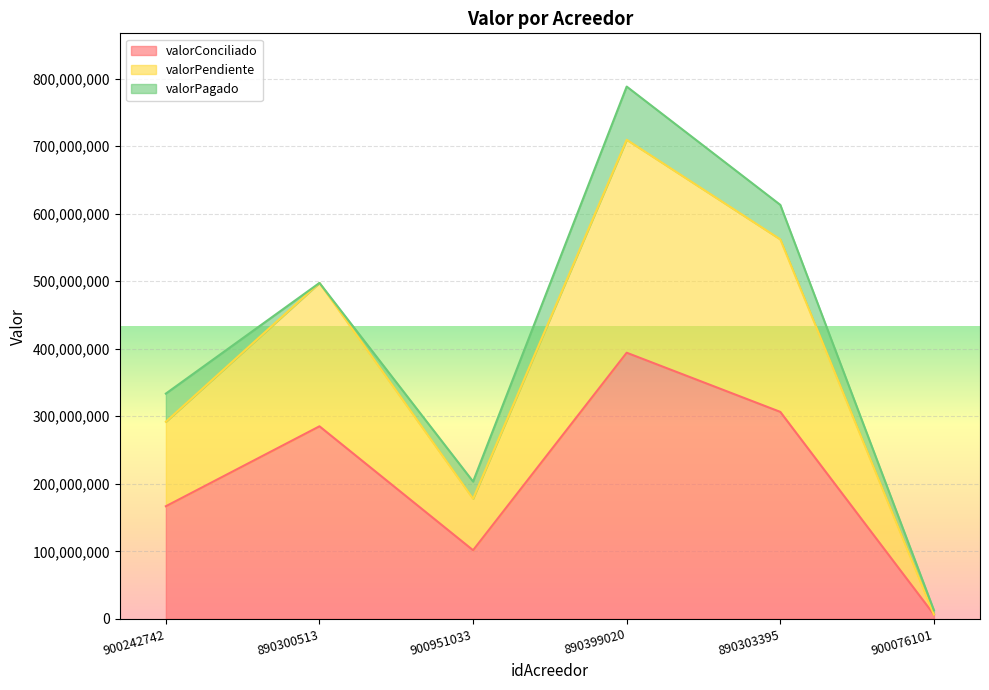

What is the difference between the valorConciliado values at 900951033 and 890303395?

204820680